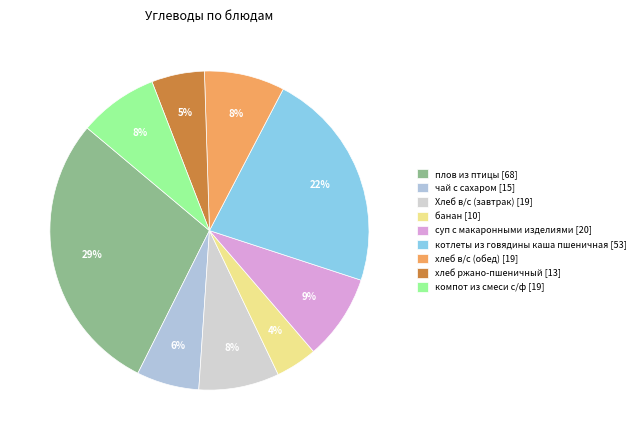

Approximately how many times larger is the value at хлеб в/с (обед) compared to Хлеб в/с (завтрак)?

1.0